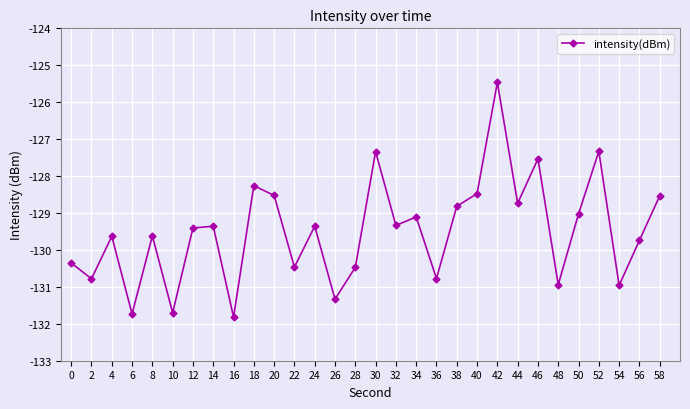

How many interior local valleys (lower than both neighbors) does the data have?

11